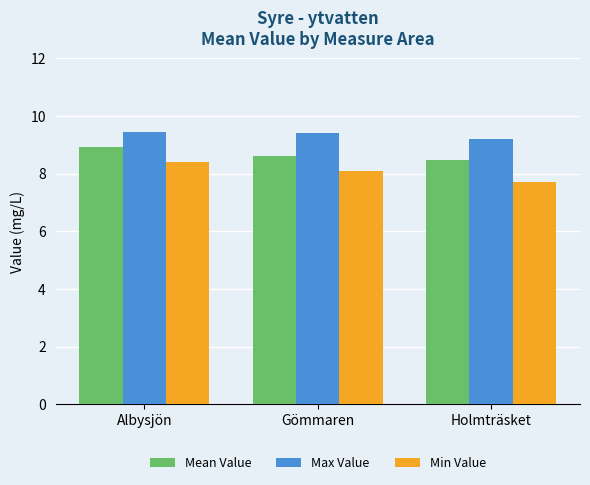

Reading right to left, list all the values displayed in this chart.

Mean Value: Holmträsket=8.5	Gömmaren=8.6	Albysjön=8.9
Max Value: Holmträsket=9.2	Gömmaren=9.4	Albysjön=9.4
Min Value: Holmträsket=7.7	Gömmaren=8.1	Albysjön=8.4